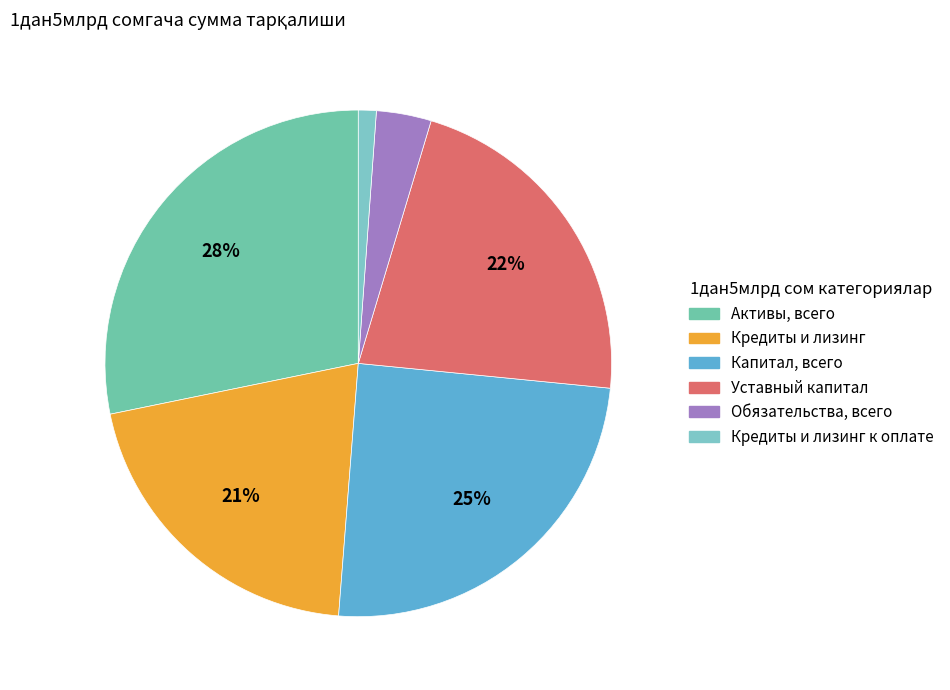

Count the number of slices in the pie.

6